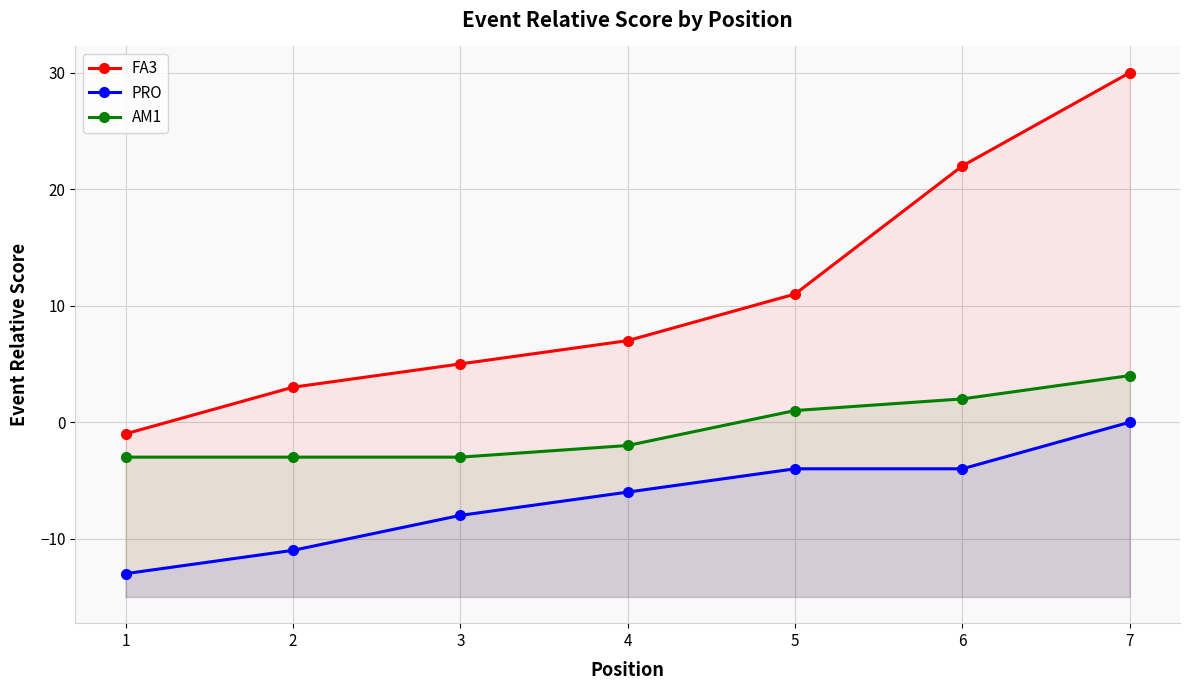

Which series has the widest spread of values?

FA3